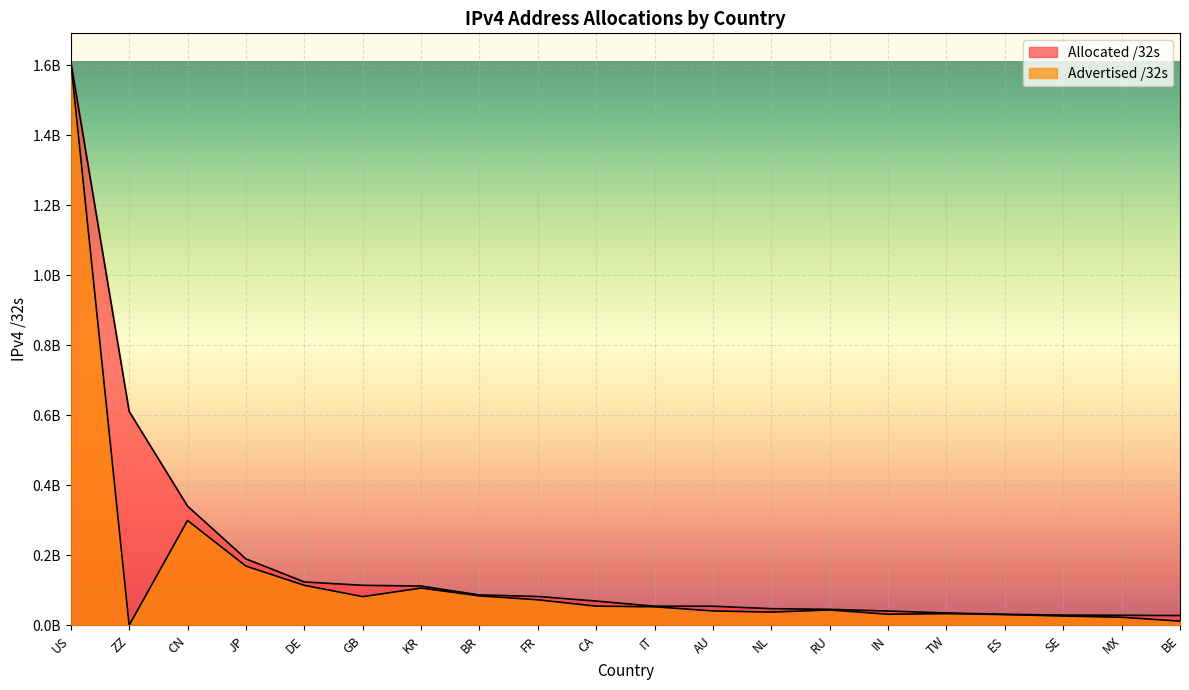

List the series in order of their peak value, highest first.

Advertised /32s, Allocated /32s